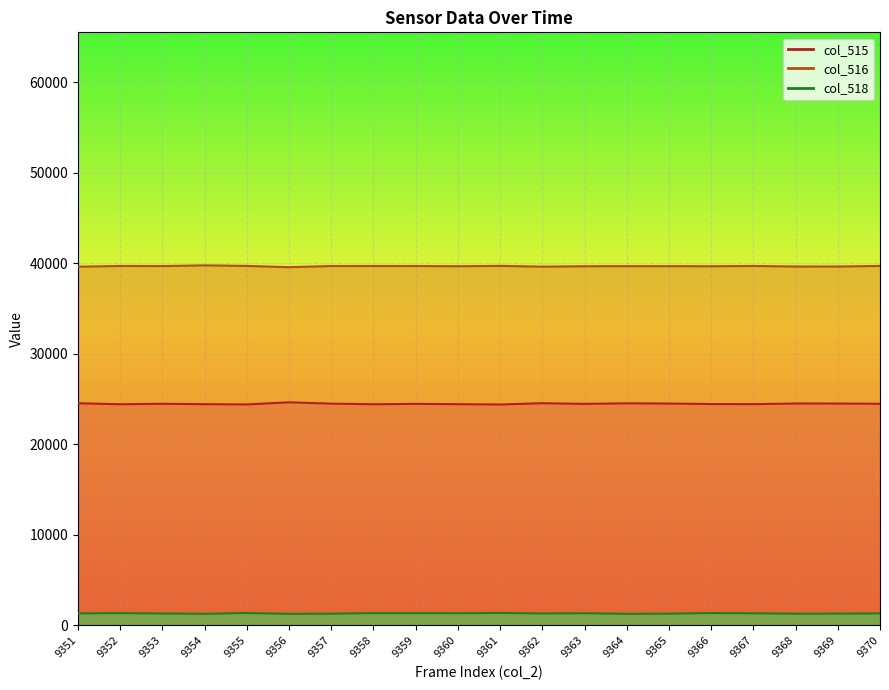

What are all the series names shown in the legend?

col_515, col_516, col_518